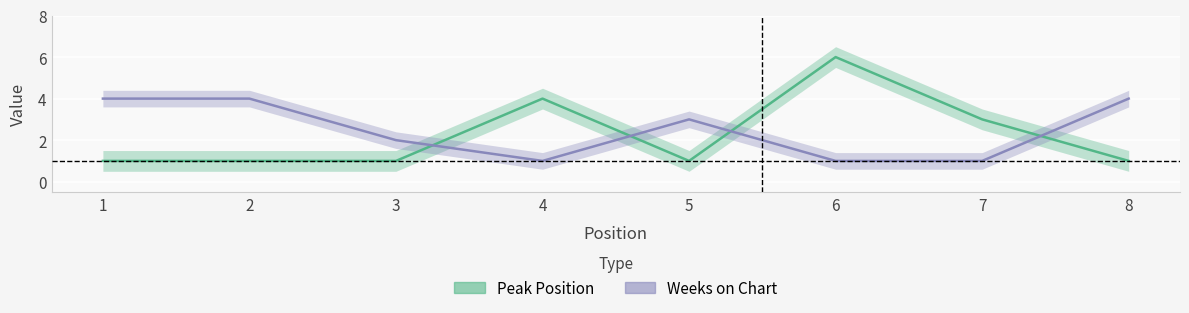

The value of Peak Position at 4 is 6. True or false?

False